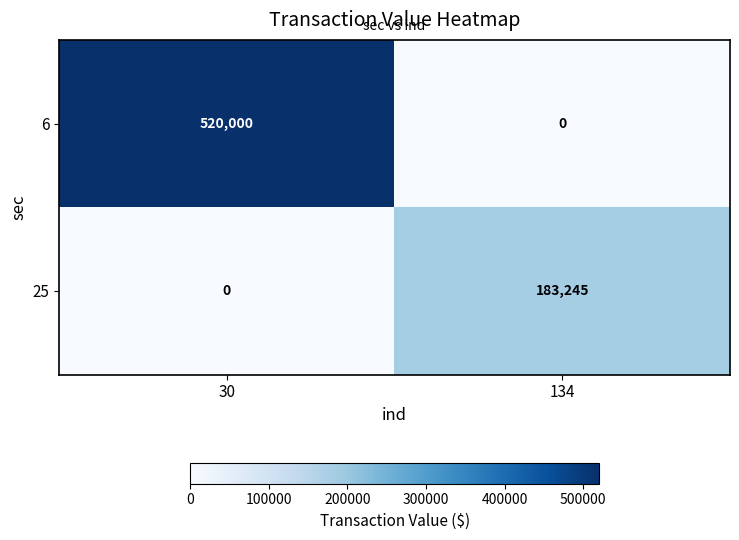

What is the maximum value for 25?

183245